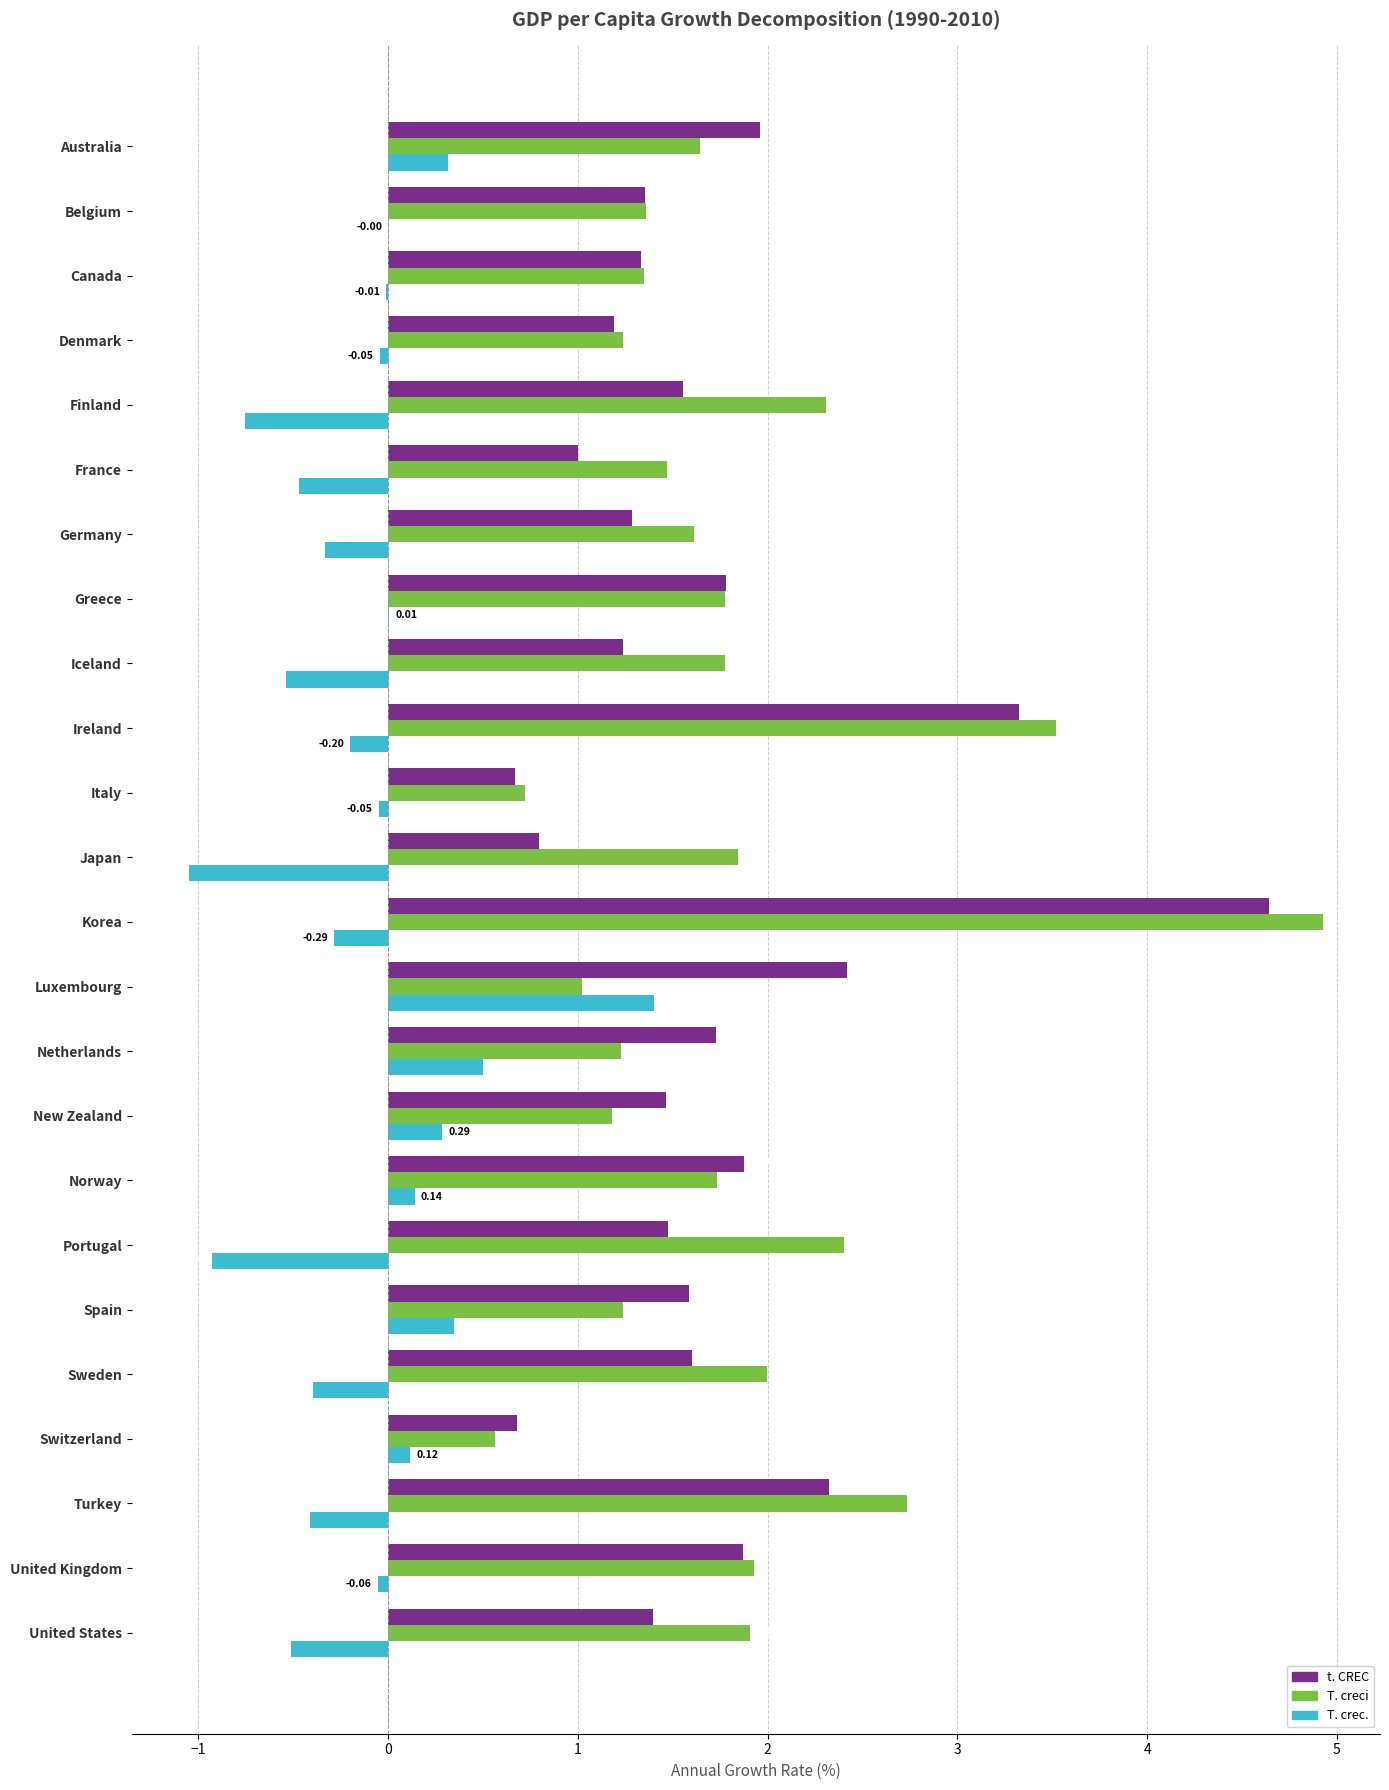

Is the value of T. creci at Norway greater than the value of T. crec. at United States?

Yes